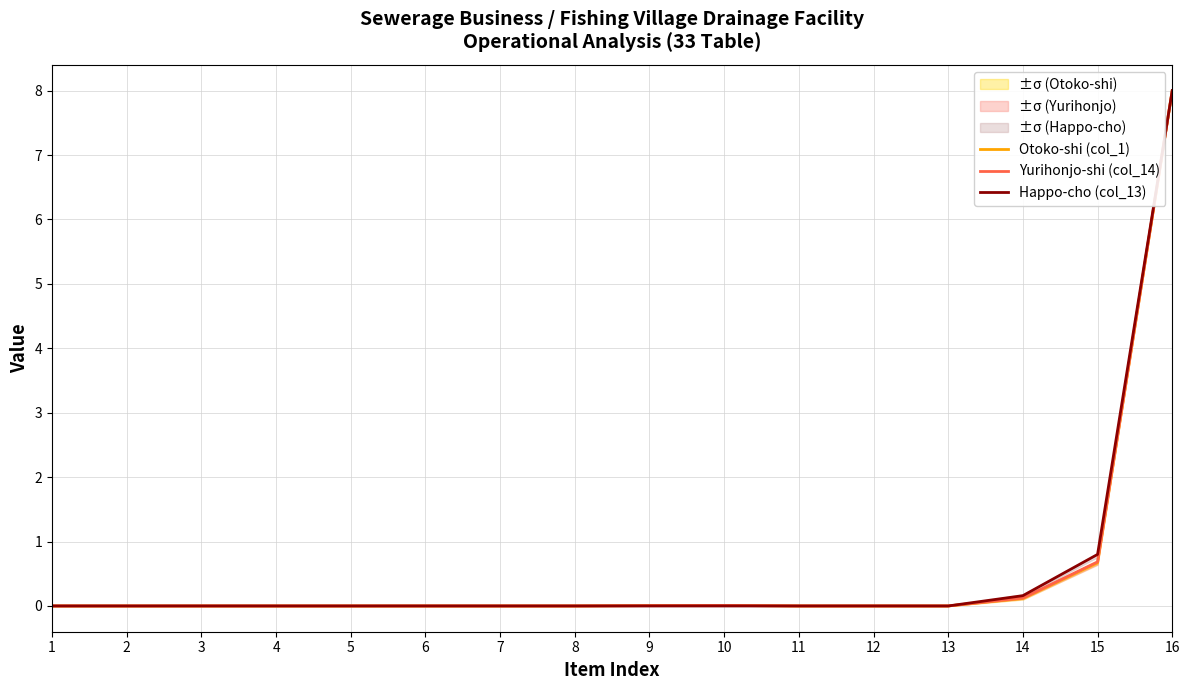

Does the chart display data point markers on the line(s)?

No